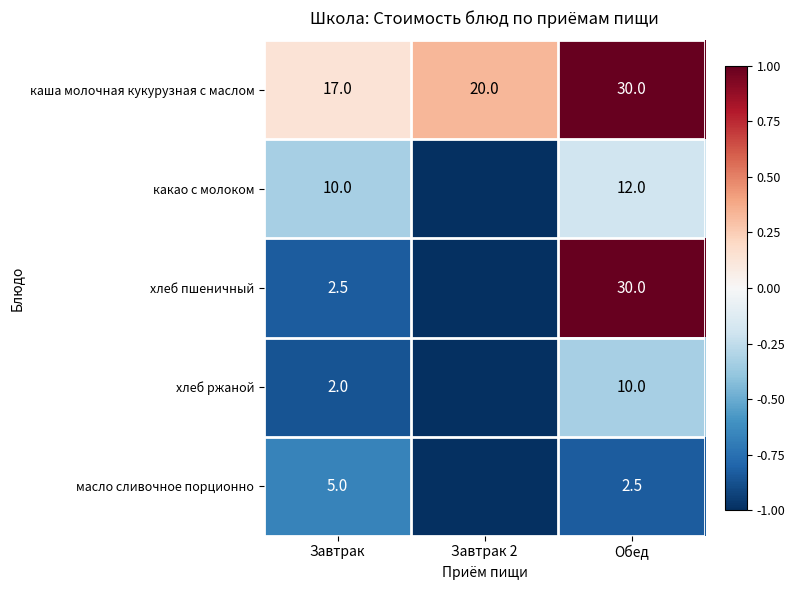

At which category is the sum across all series the highest?

Обед